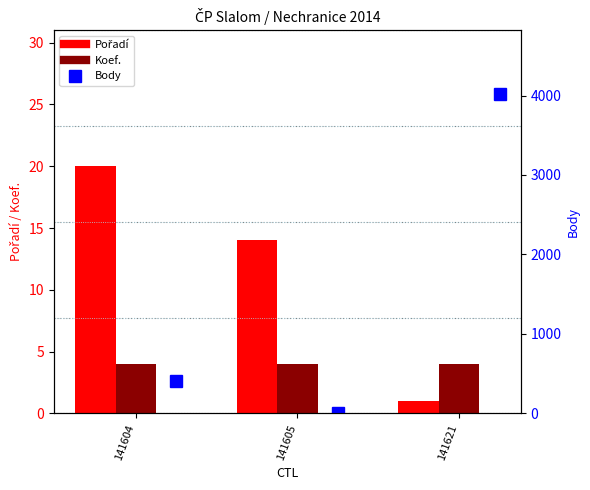

Reading left to right, extract all data points from this chart.

Pořadí: 20	14	1
Koef.: 4	4	4
Body: 404	0	4016